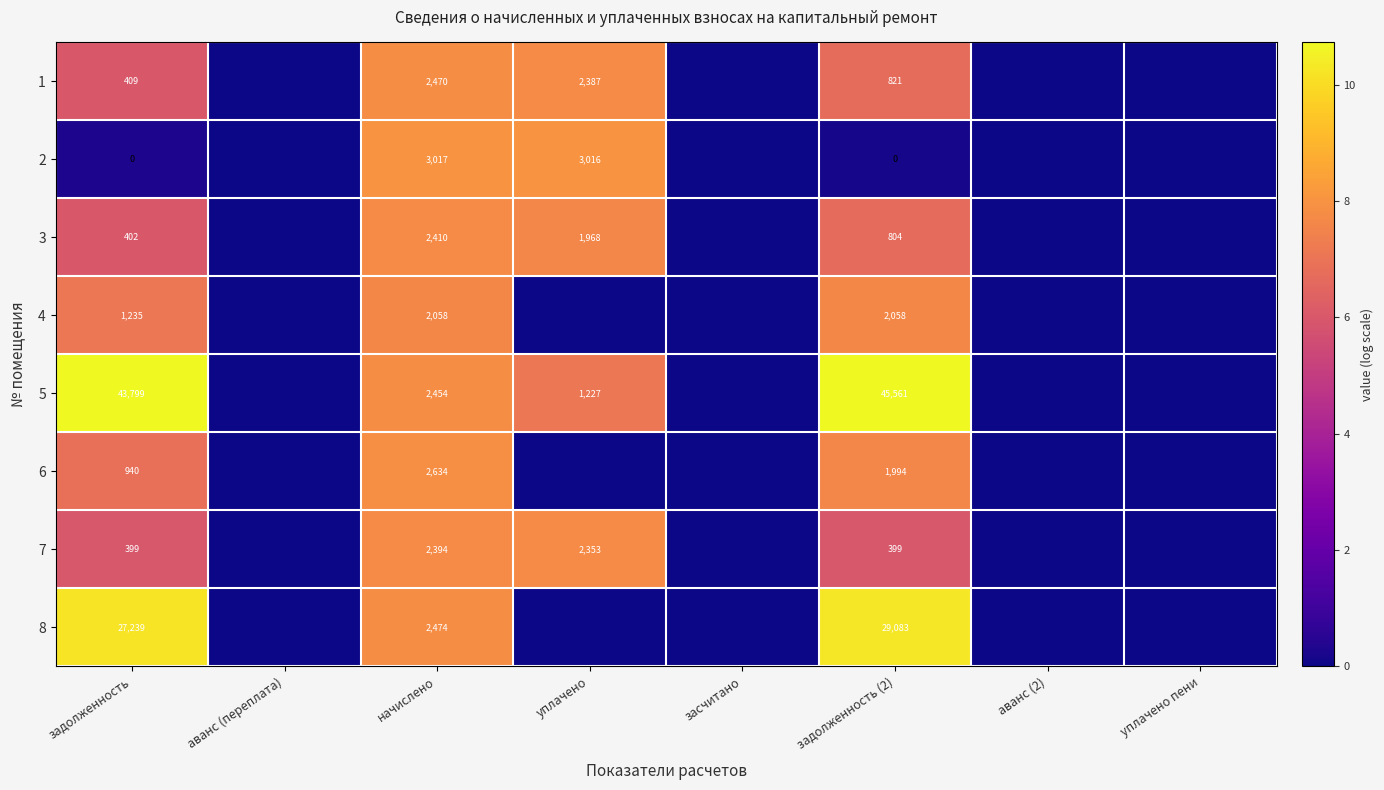

True or false: 6 has a value of 1994 at задолженность (2).

True